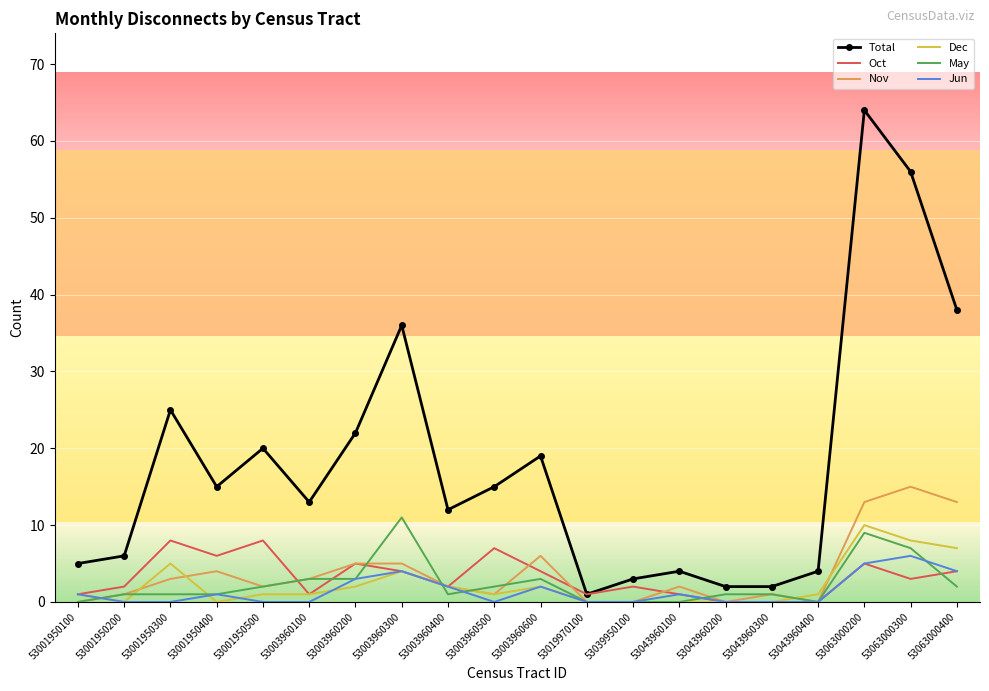

Which series has the largest range (max minus min)?

Total